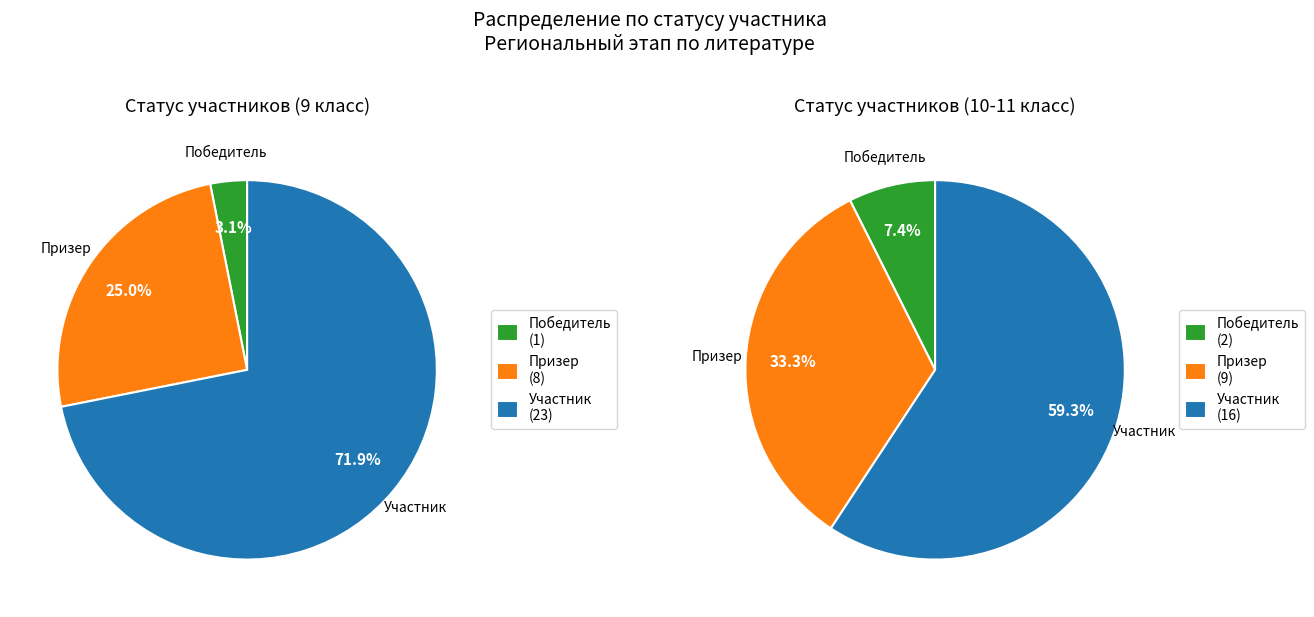

Do Призер and Участник together represent more than half of the pie?

Yes